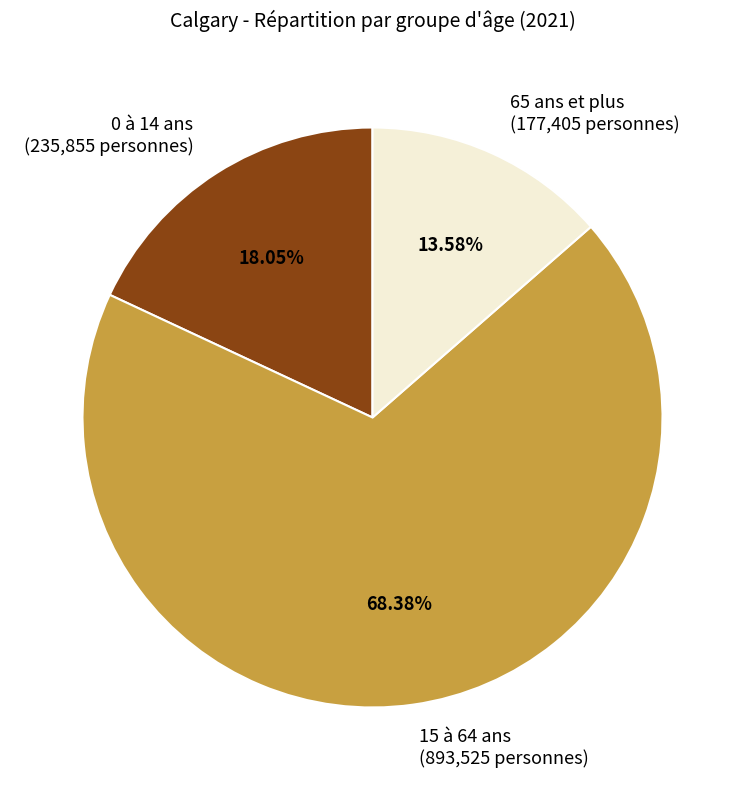

What is the largest slice in the pie chart?

15 à 64 ans